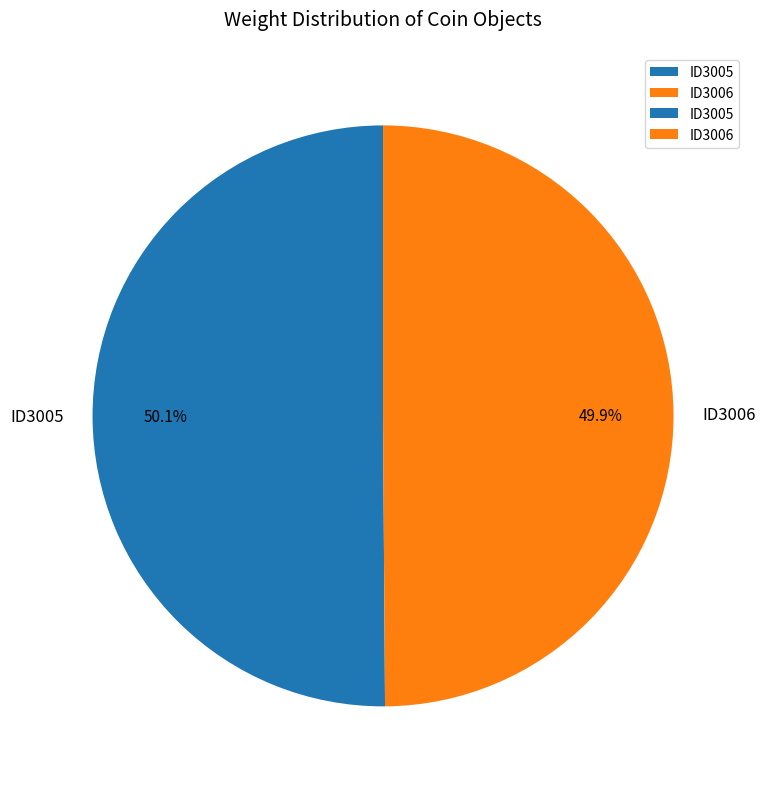

How many slices are in this pie chart?

2